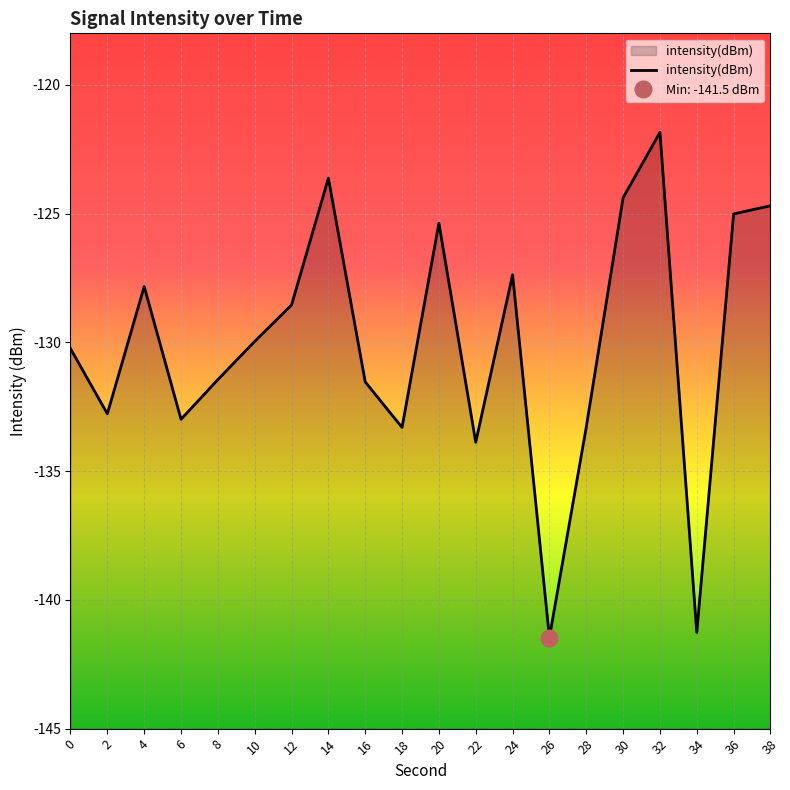

What is the sum of all values?

-2600.8